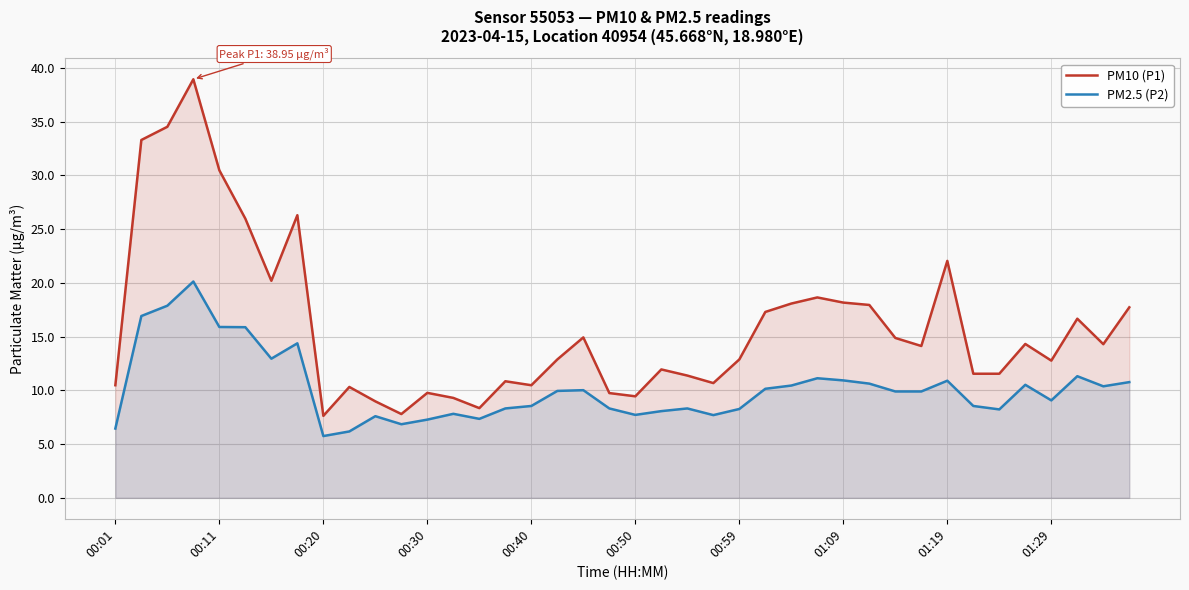

At which category does the chart reach its minimum across all series?

00:20